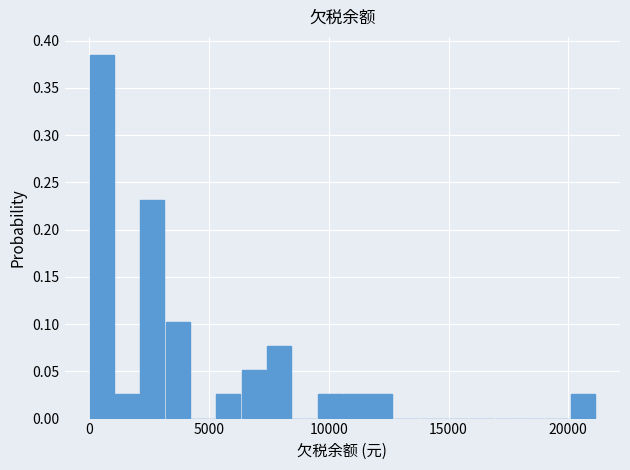

Read against the x-axis, roughly where is the centre of the tallest bar?

500